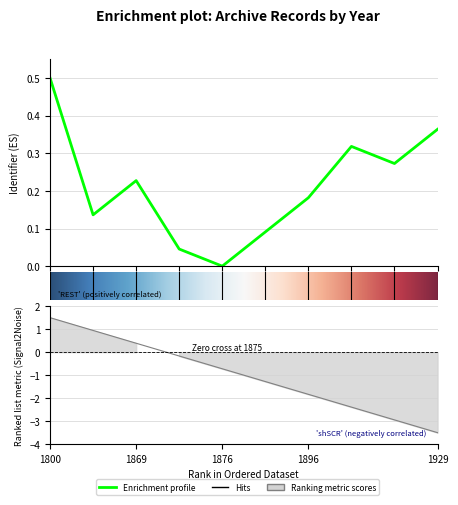

Which label corresponds to the smallest value in the chart?

1929